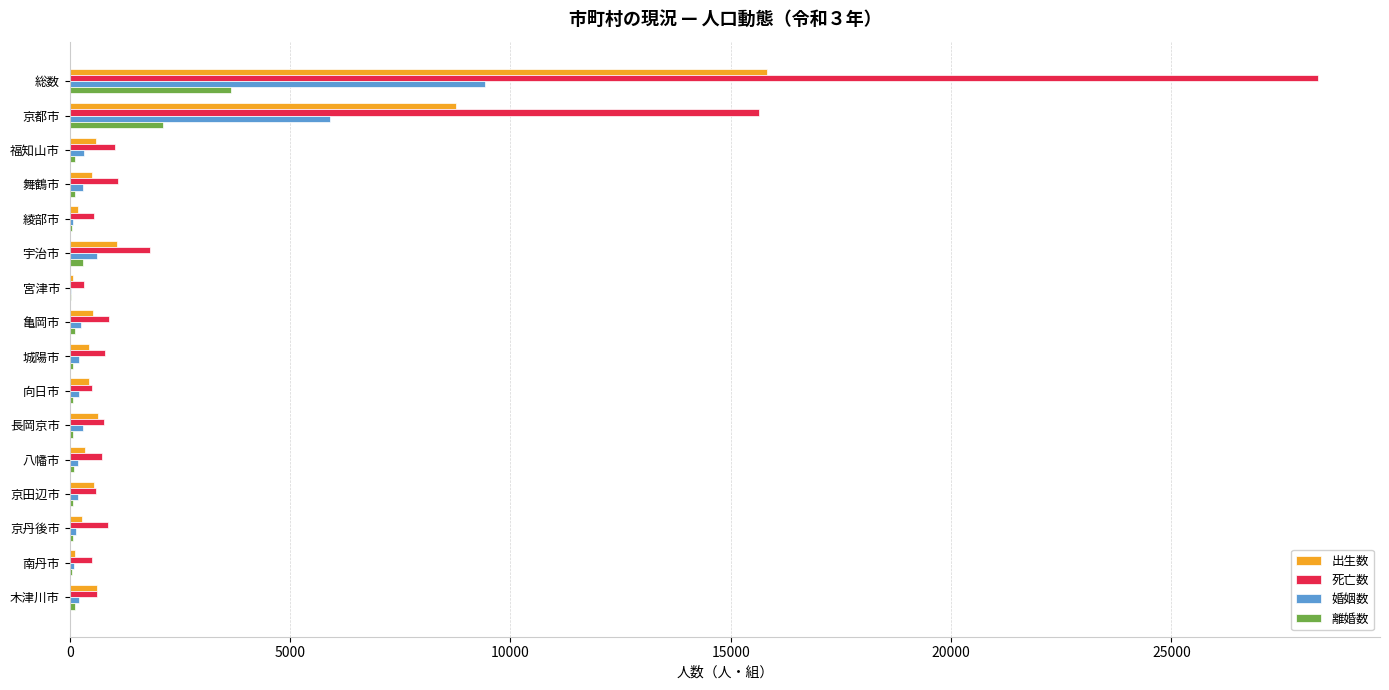

Is the value of 死亡数 at 京都市 greater than the value of 出生数 at 綾部市?

Yes